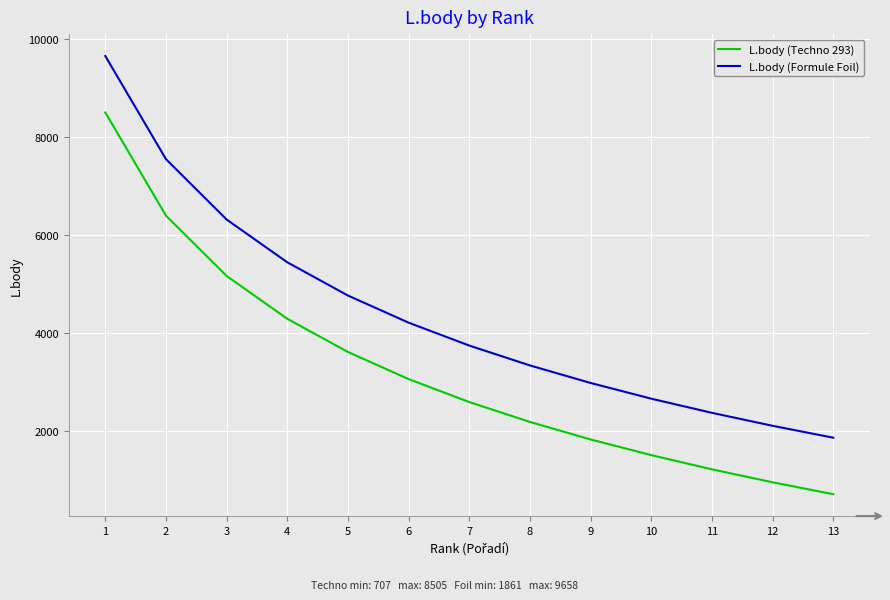

What is the sum of all L.body (Formule Foil) values?

56998